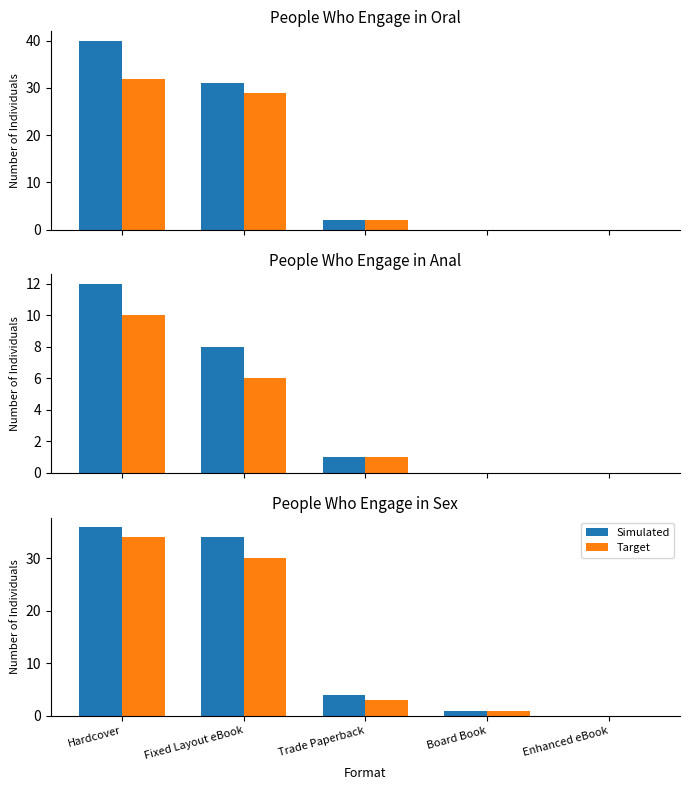

Which category has the lowest value across all series?

Enhanced eBook